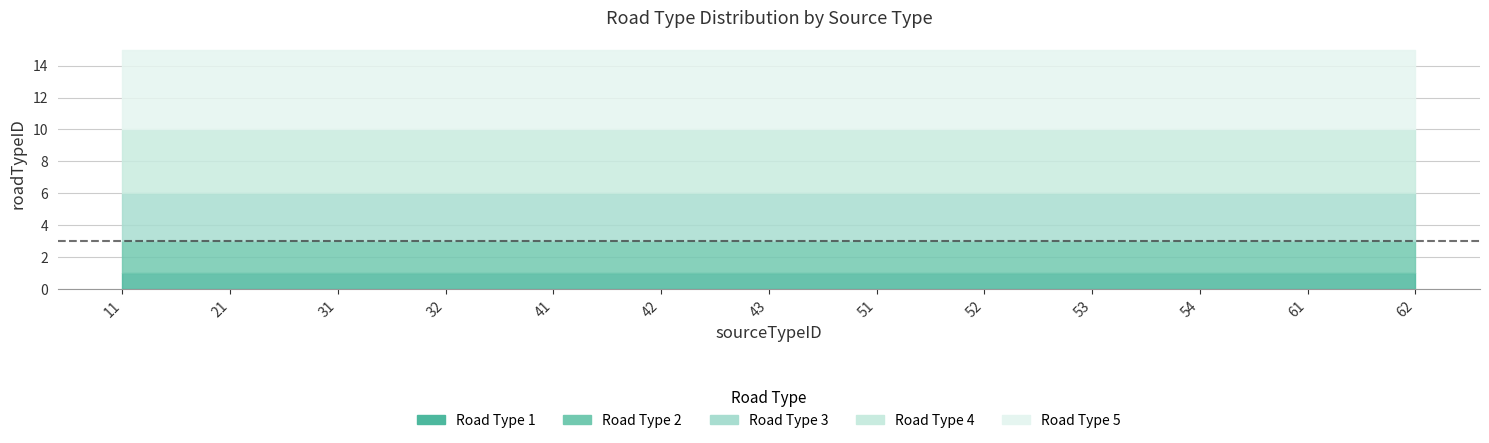

What is the value of the Road Type 5 point at the 9th from the left?

5